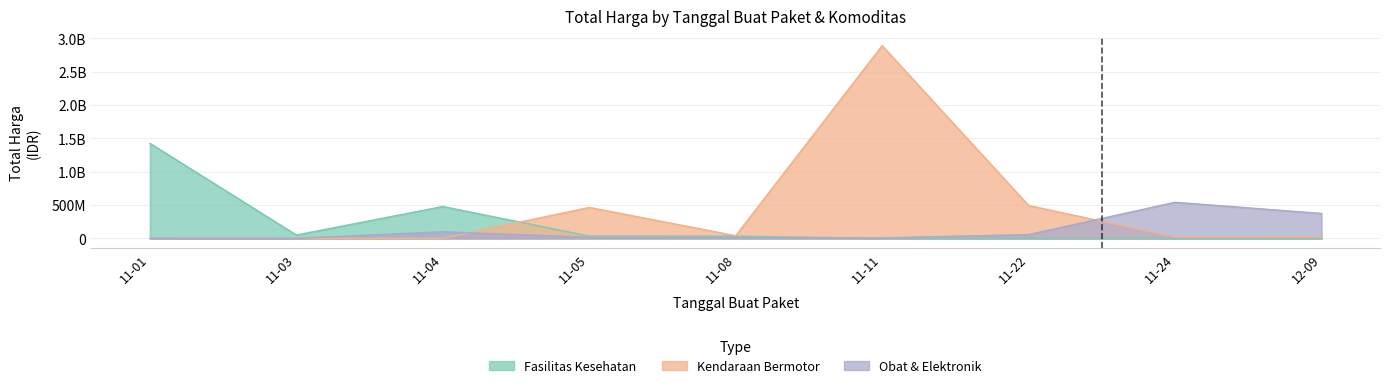

In Fasilitas Kesehatan, how many points are higher than both neighbors (excluding endpoints)?

1